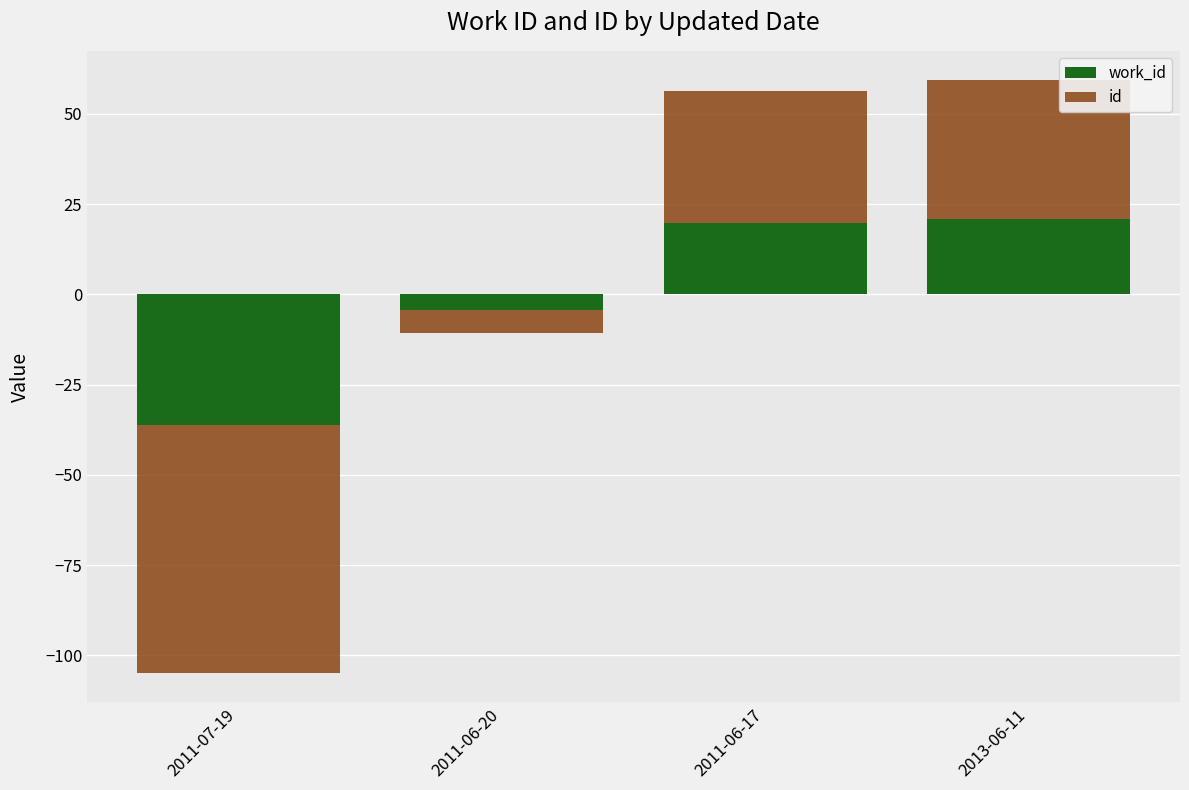

Which series has the largest total across all categories?

work_id